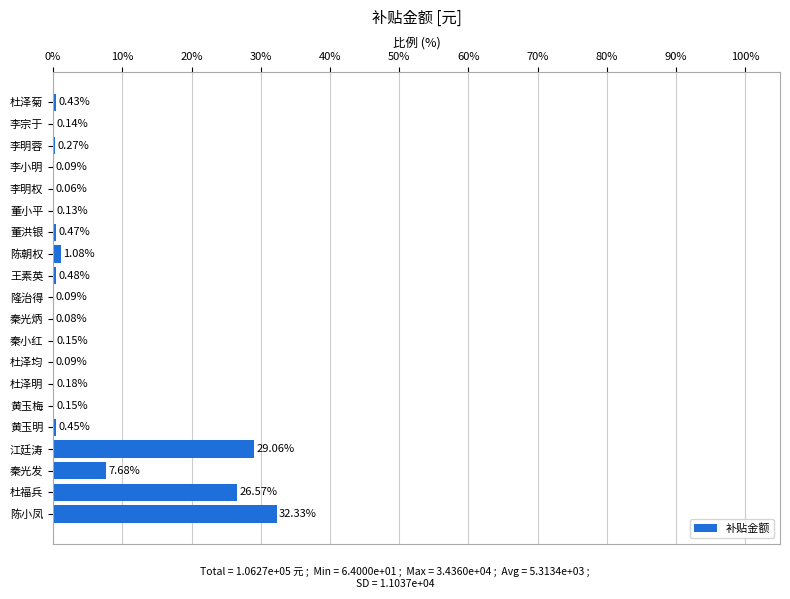

What is the change in value from 秦光发 to 李宗于?

-7.5